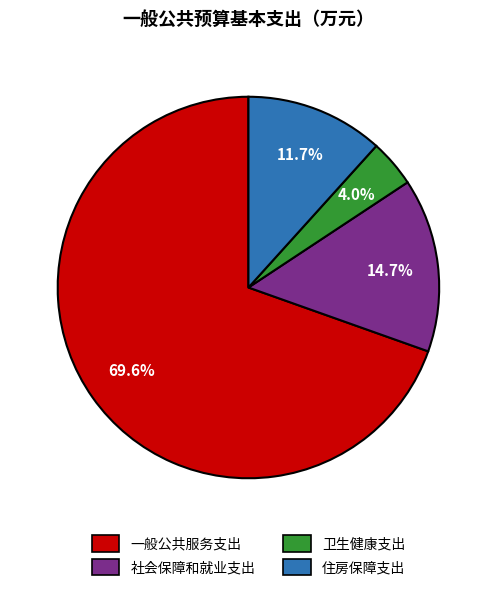

Between 住房保障支出 and 社会保障和就业支出, which is larger?

社会保障和就业支出